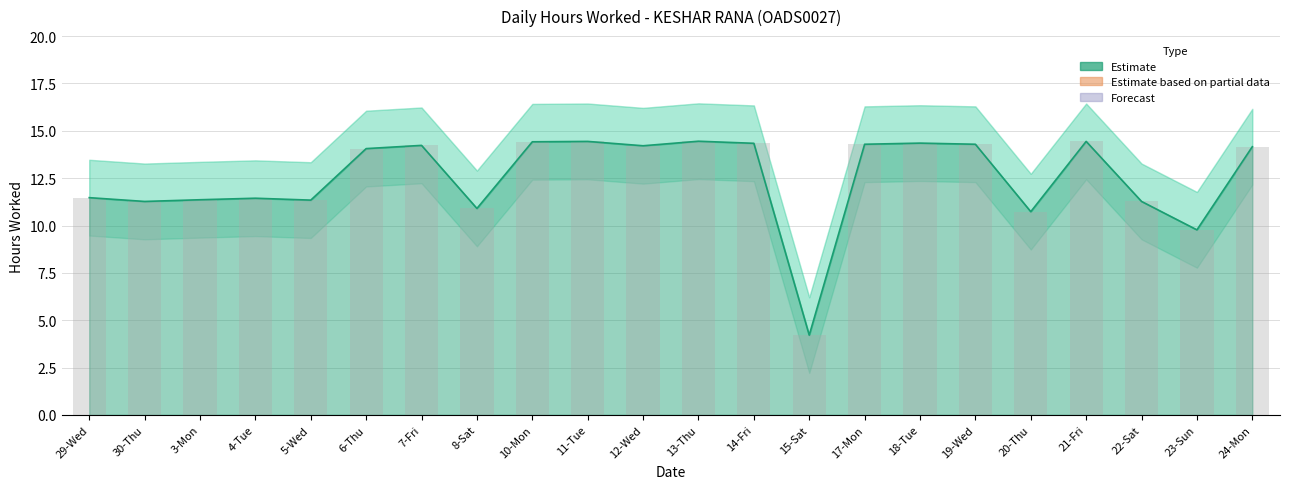

Reading left to right, list all the values displayed in this chart.

Estimate: 29-Wed=11.5	30-Thu=11.3	3-Mon=11.4	4-Tue=11.4	5-Wed=11.3	6-Thu=14.1	7-Fri=14.2	8-Sat=10.9	10-Mon=14.4	11-Tue=14.4	12-Wed=14.2	13-Thu=14.4	14-Fri=14.3	15-Sat=4.2	17-Mon=14.3	18-Tue=14.3	19-Wed=14.3	20-Thu=10.7	21-Fri=14.4	22-Sat=11.3	23-Sun=9.8	24-Mon=14.2
Daily Hours: 29-Wed=11.5	30-Thu=11.3	3-Mon=11.4	4-Tue=11.4	5-Wed=11.3	6-Thu=14.1	7-Fri=14.2	8-Sat=10.9	10-Mon=14.4	11-Tue=14.4	12-Wed=14.2	13-Thu=14.4	14-Fri=14.3	15-Sat=4.2	17-Mon=14.3	18-Tue=14.3	19-Wed=14.3	20-Thu=10.7	21-Fri=14.4	22-Sat=11.3	23-Sun=9.8	24-Mon=14.2